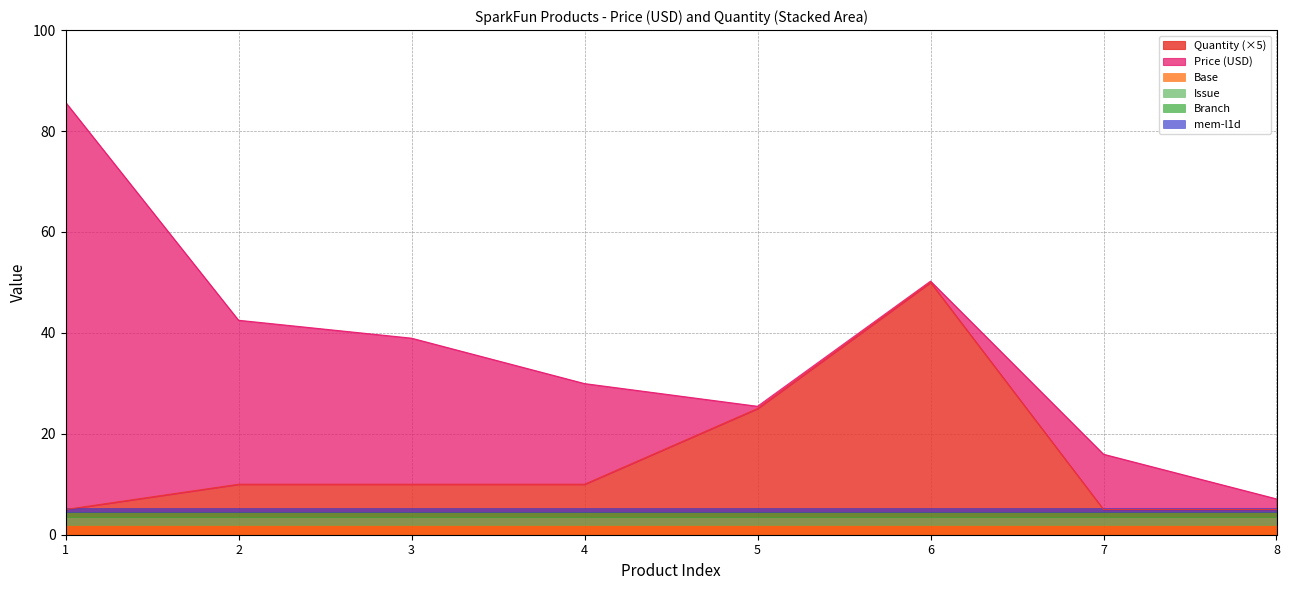

The value of Quantity (×5) at 1 is 5. True or false?

True